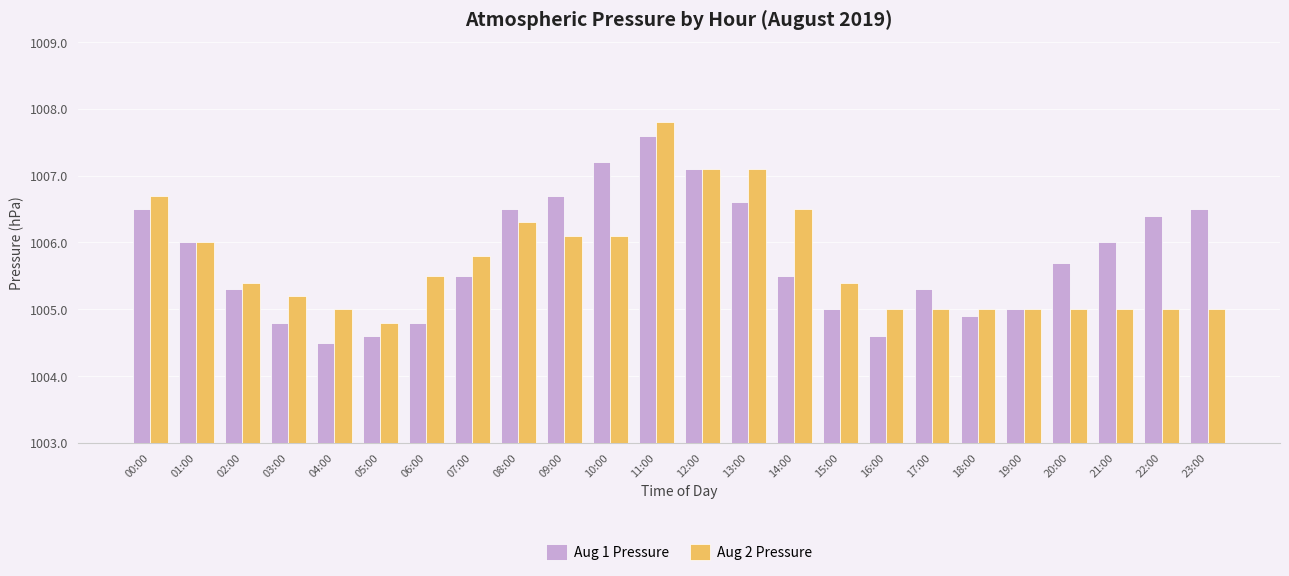

What is the difference between the highest and lowest values at 18:00?

0.1